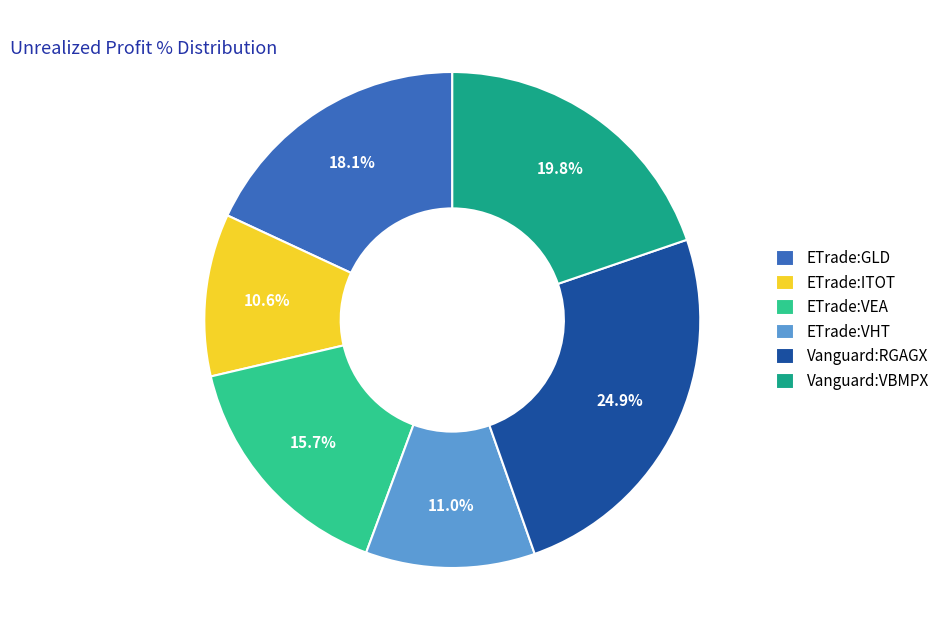

Does Vanguard:RGAGX account for over 50% of the chart?

No